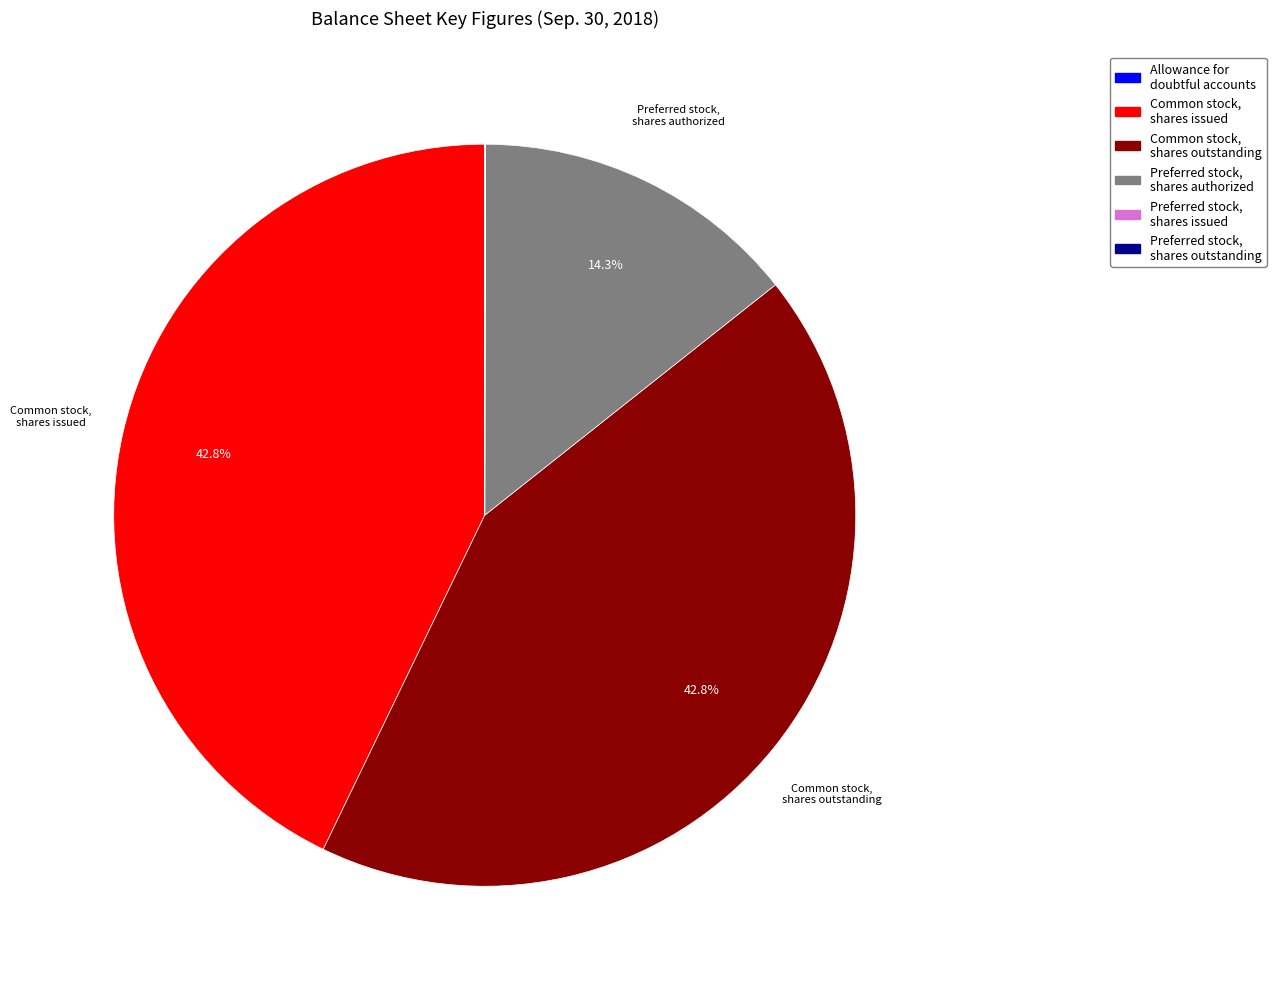

Is it true that Preferred stock, shares authorized is 14% of the pie?

True